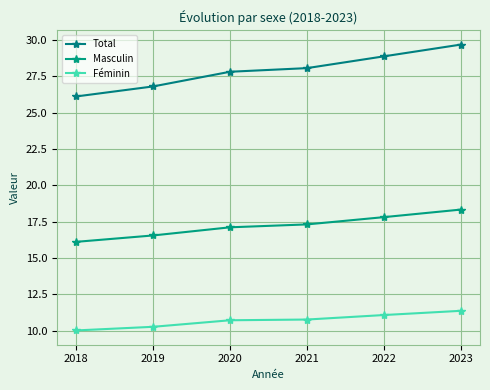

Which category has the lowest value in the Total series?

2018